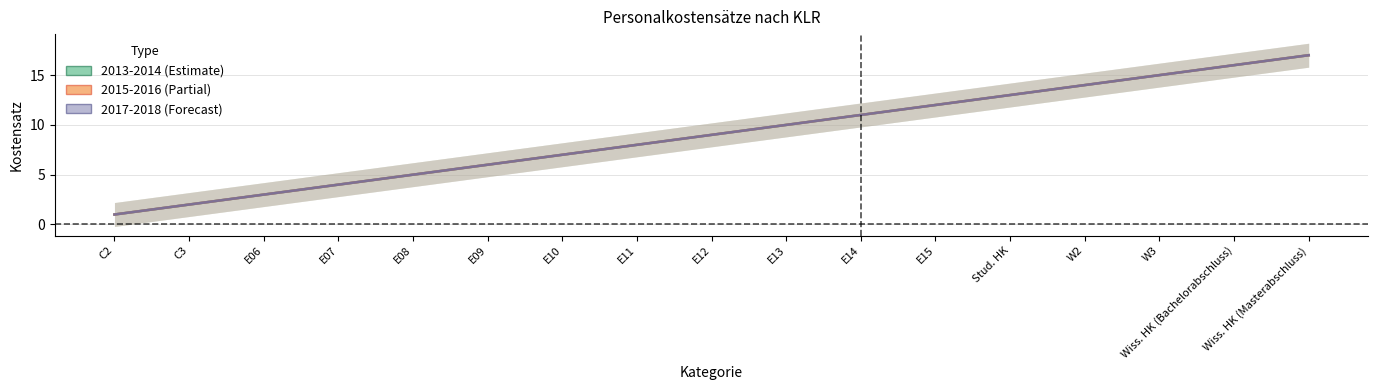

True or false: 2017-2018 (Forecast) and 2013-2014 (Estimate) cross at least once.

False